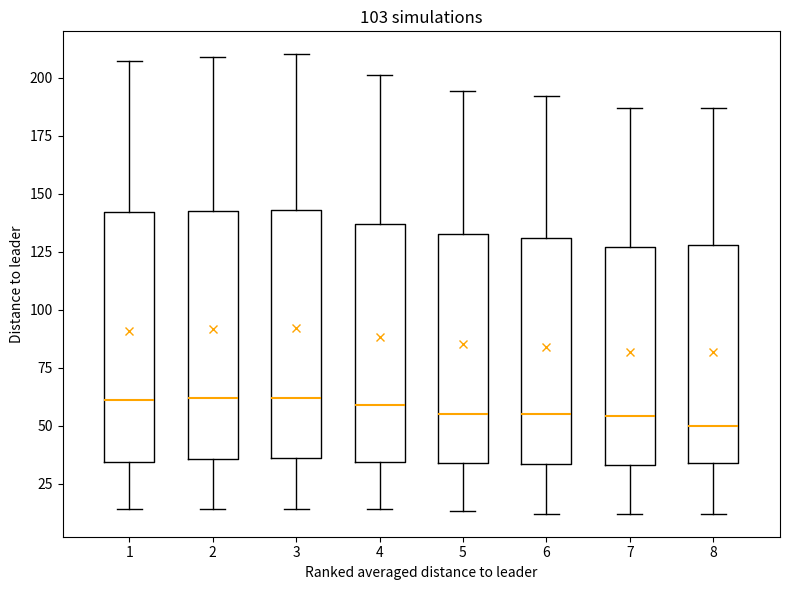

Where does the lower whisker of the box at x = 8 end on the y-axis? The values are not printed on the chart, so give them approximately, as read against the axis.

10